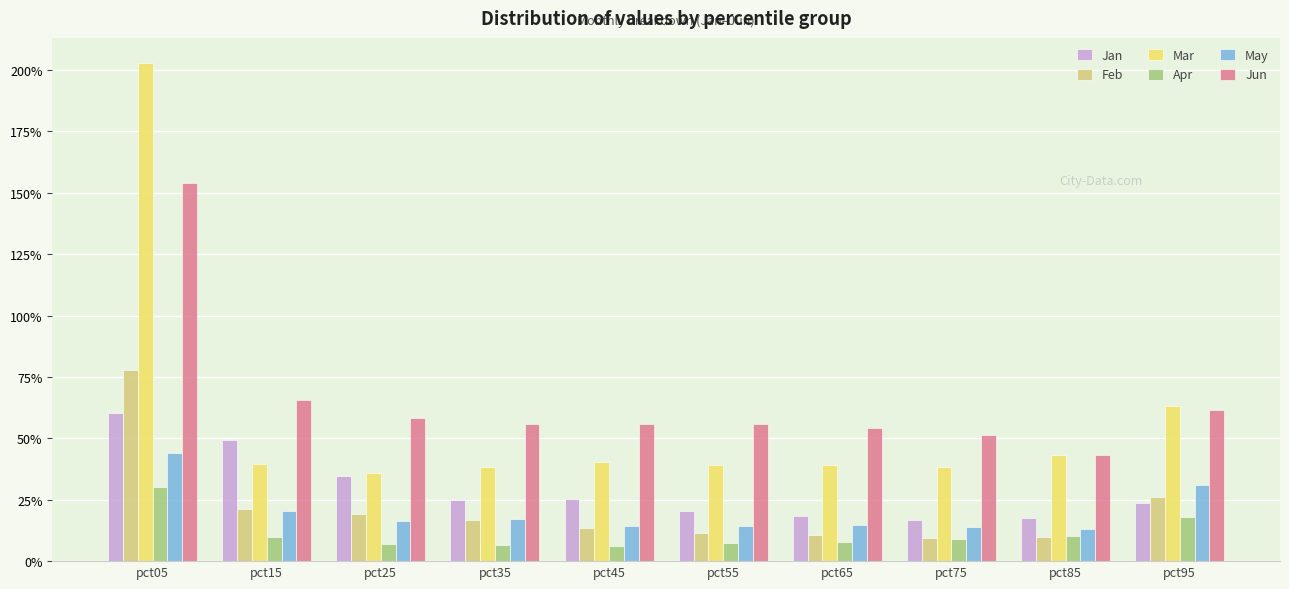

What is the value of the Jun bar at the 3rd from the left?

0.6